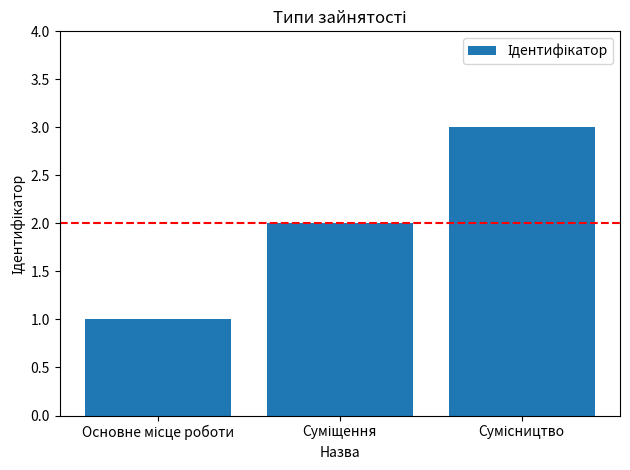

Are the bars grouped side by side (vs. stacked)?

No